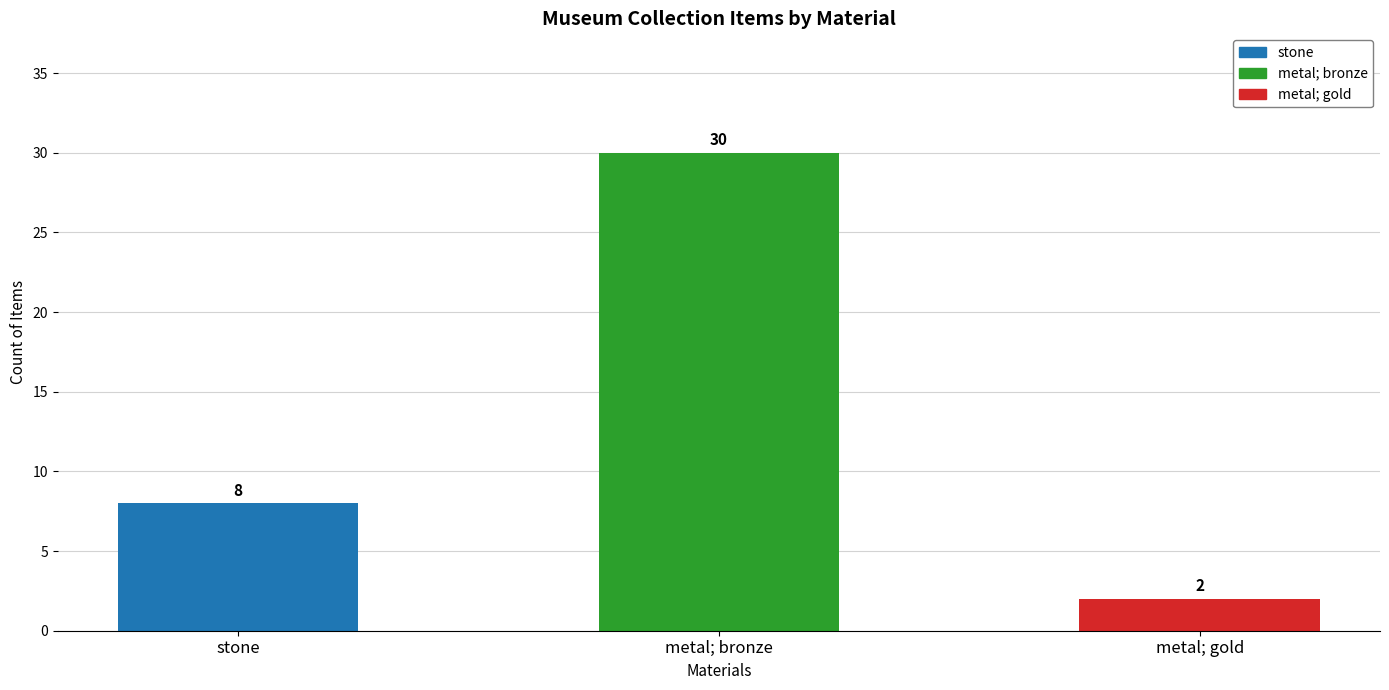

List the labels in order of value, largest first.

metal; bronze, stone, metal; gold